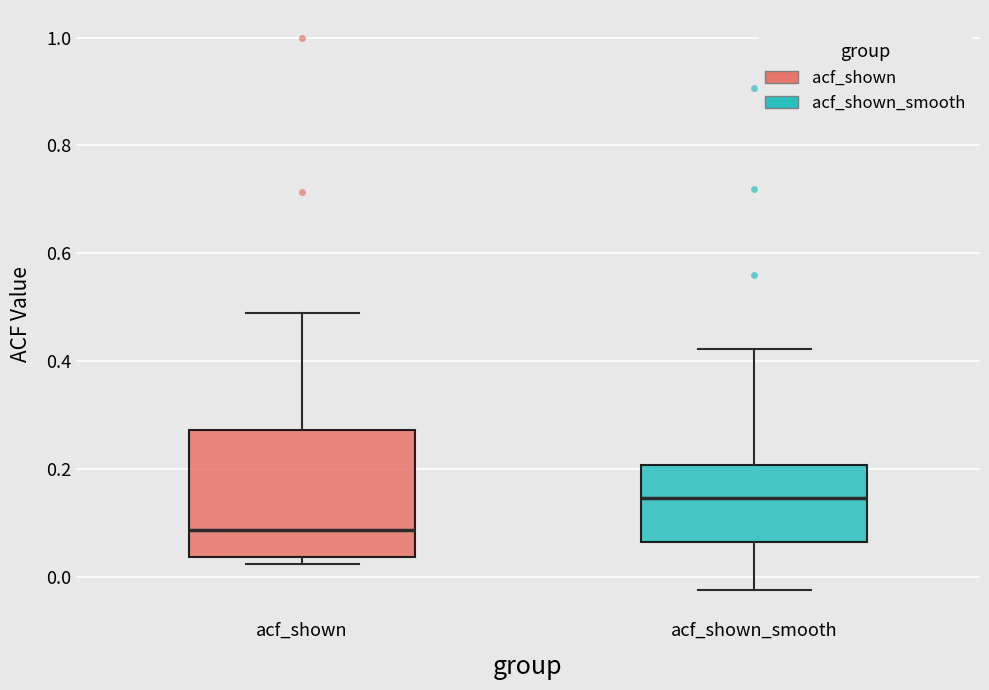

Comparing the boxes themselves (not the whiskers), which one is the tallest?

acf_shown